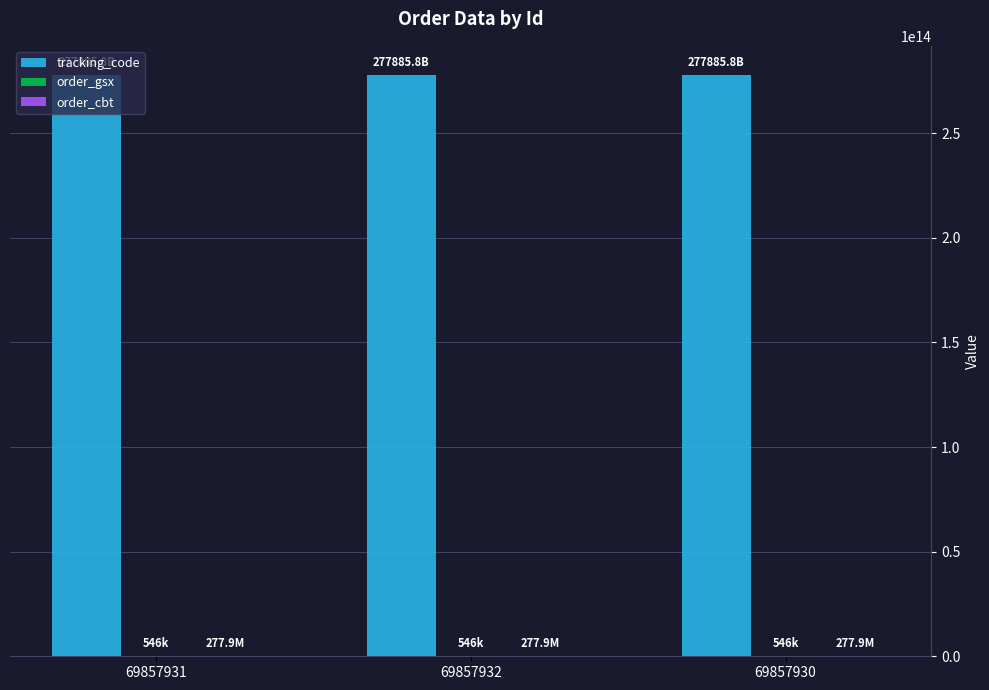

Which series has the largest total across all categories?

tracking_code